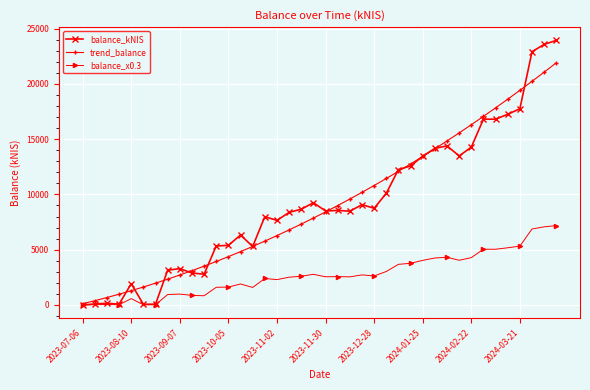

How many values in the balance_kNIS series exceed 8553?

20